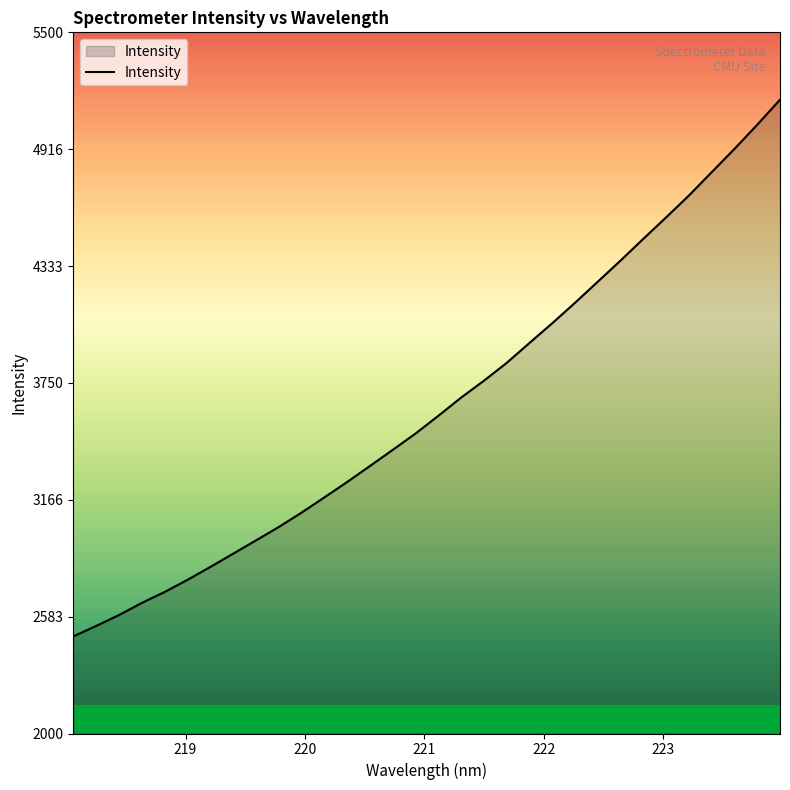

Reading left to right, what are all the values shown in this chart?

2484.5	2536.8	2590.9	2651.7	2706.3	2766.8	2831.0	2897.2	2963.5	3030.4	3102.2	3178.2	3255.2	3335.0	3415.7	3497.1	3585.5	3676.6	3760.8	3849.8	3949.3	4047.8	4150.0	4255.4	4360.9	4469.5	4576.5	4685.4	4802.0	4918.2	5038.8	5163.8